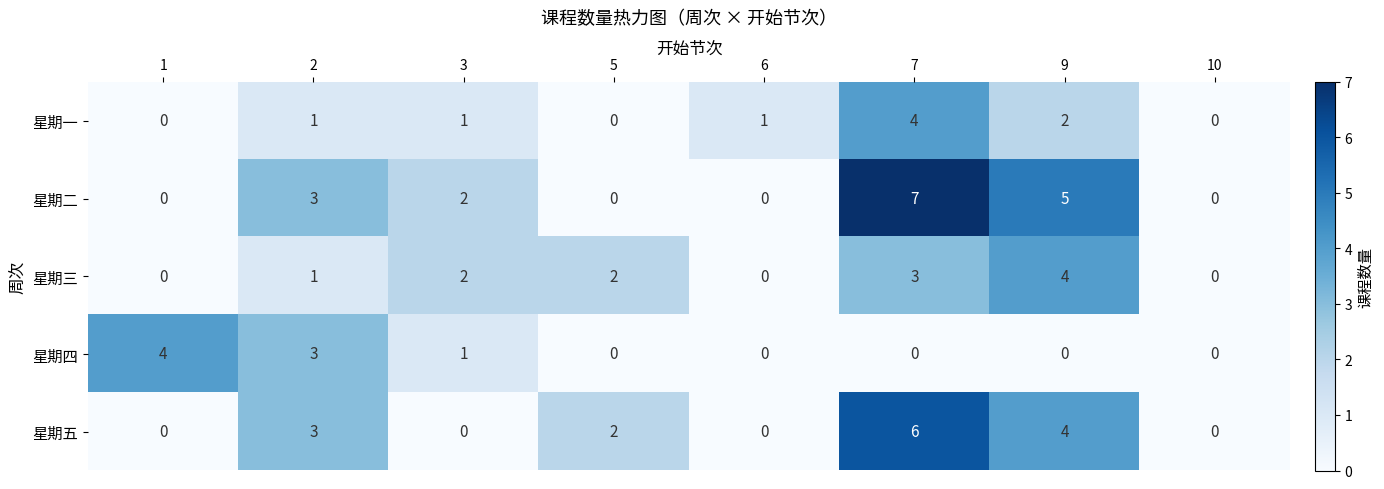

True or false: 星期五 has a value of 2 at 5.

True